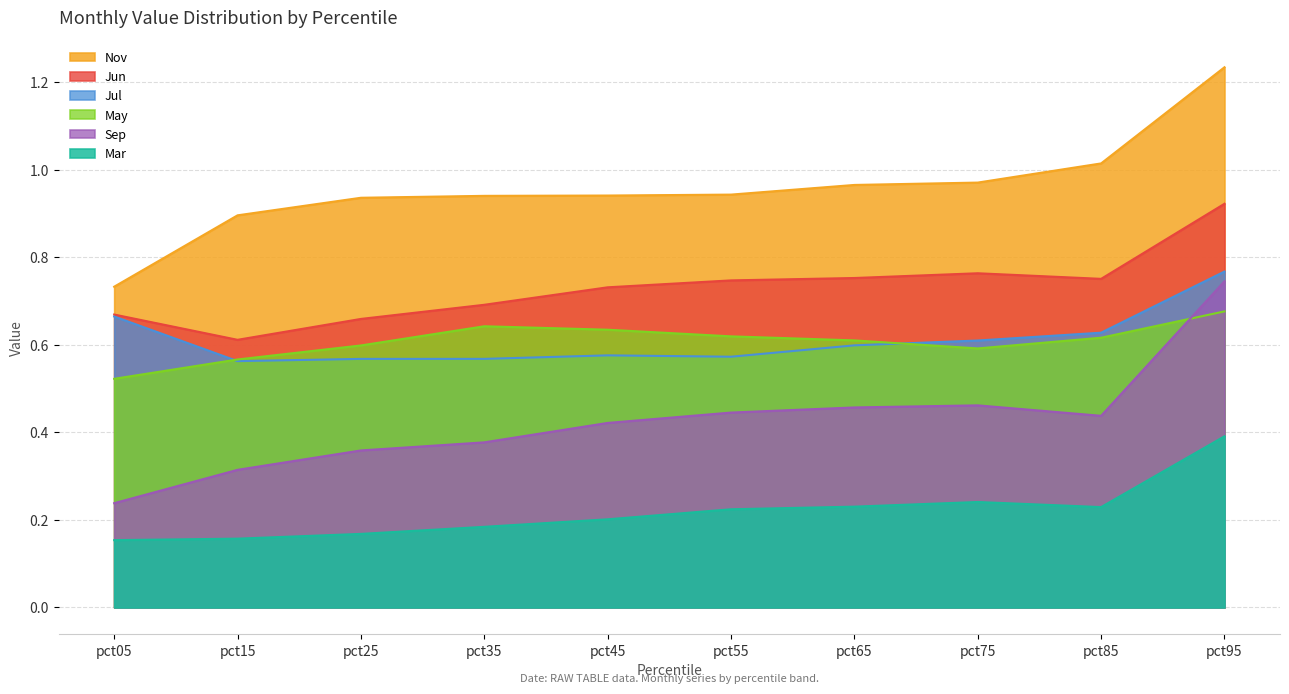

The May series shows 1.0 at pct85. True or false?

False